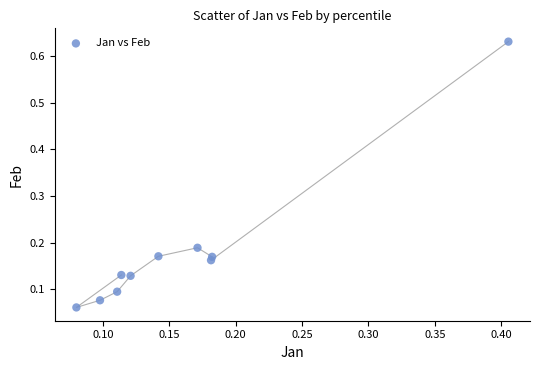

What is the range of X values (max minus min)?

0.3